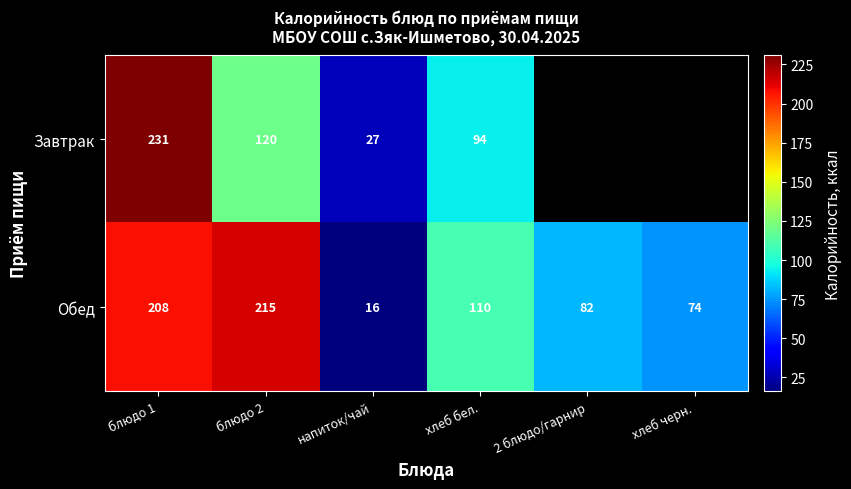

Which category has the lowest value in the Обед series?

напиток/чай